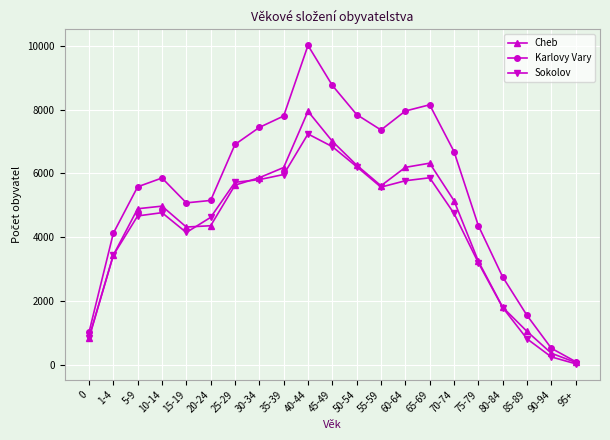

List the series in order of their peak value, highest first.

Karlovy Vary, Cheb, Sokolov